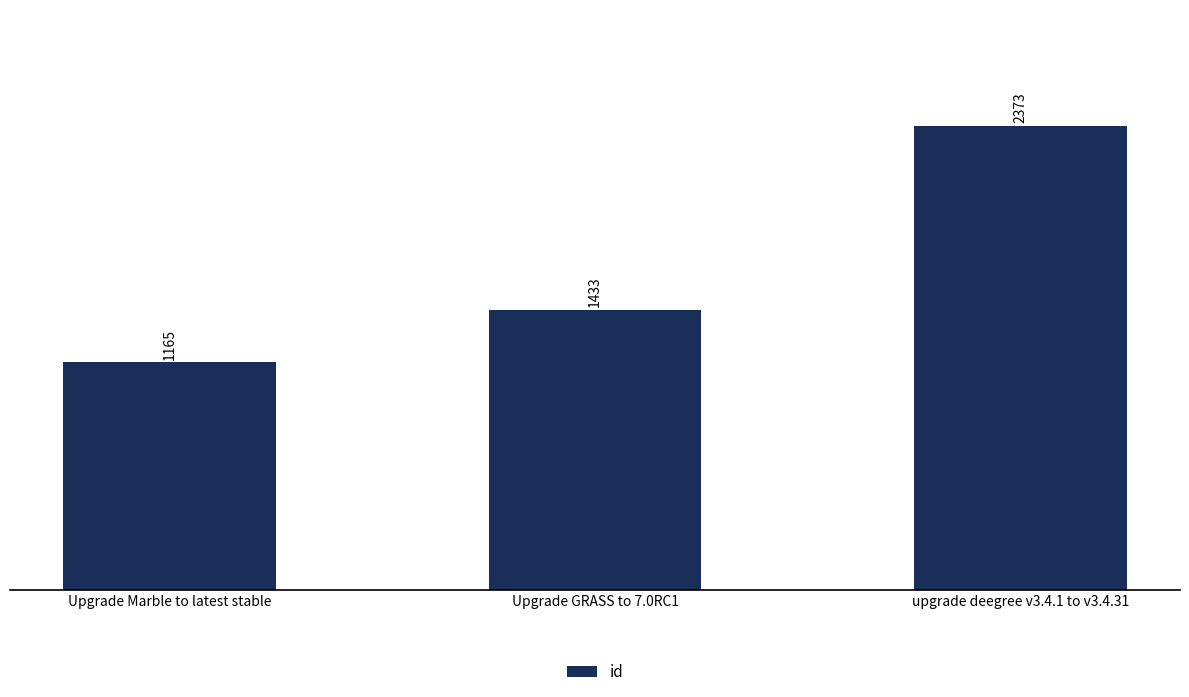

True or false: the data shows 1606 at Upgrade Marble to latest stable.

False